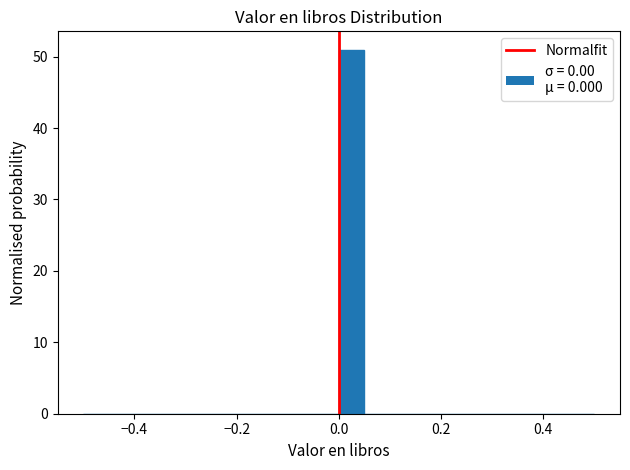

Around what value on the x-axis is the tallest bar? Give the approximate position of its centre, as read against the axis.

0.02